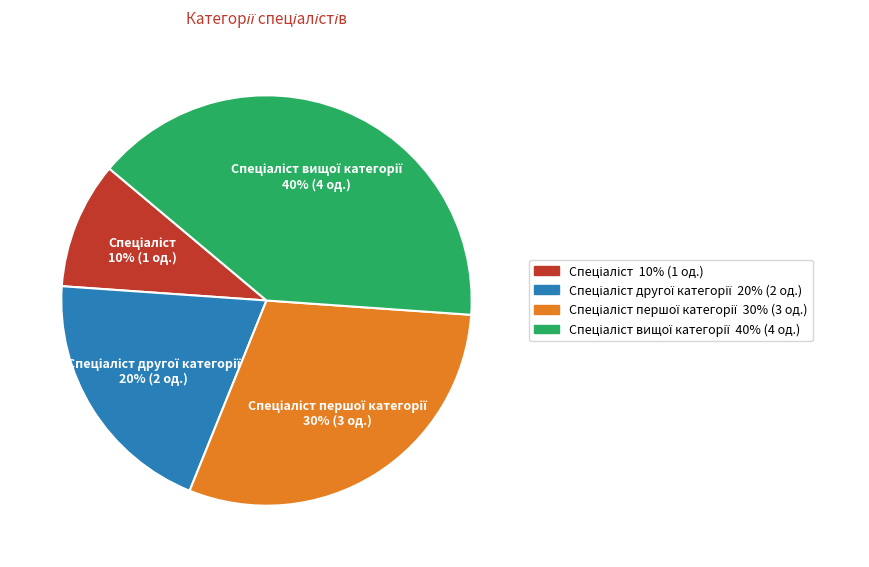

Does any single category account for the majority?

No